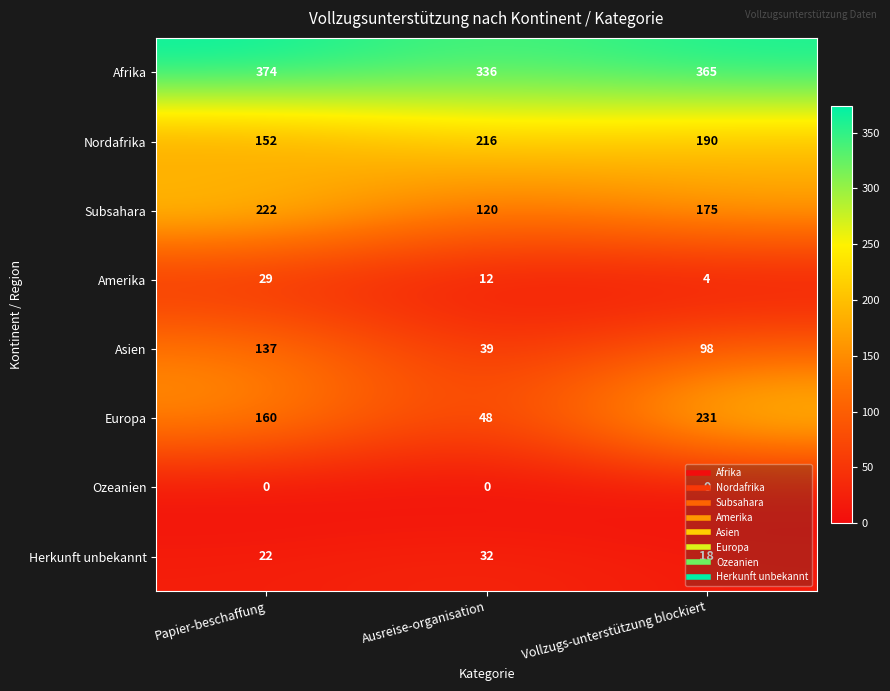

Which series has the widest spread of values?

Europa